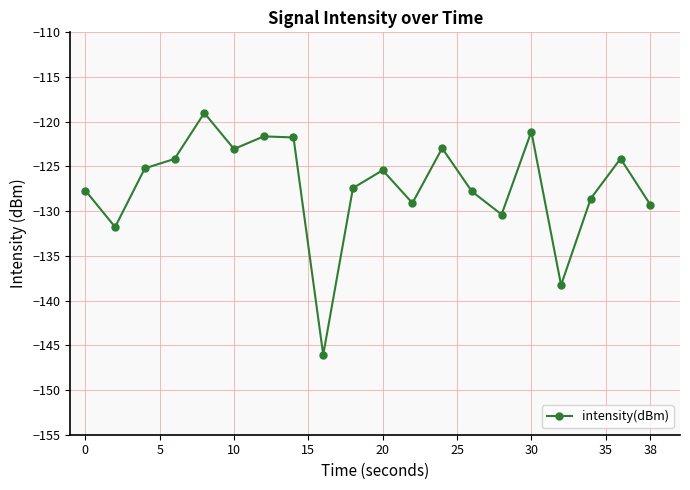

What is the average value?

-127.2